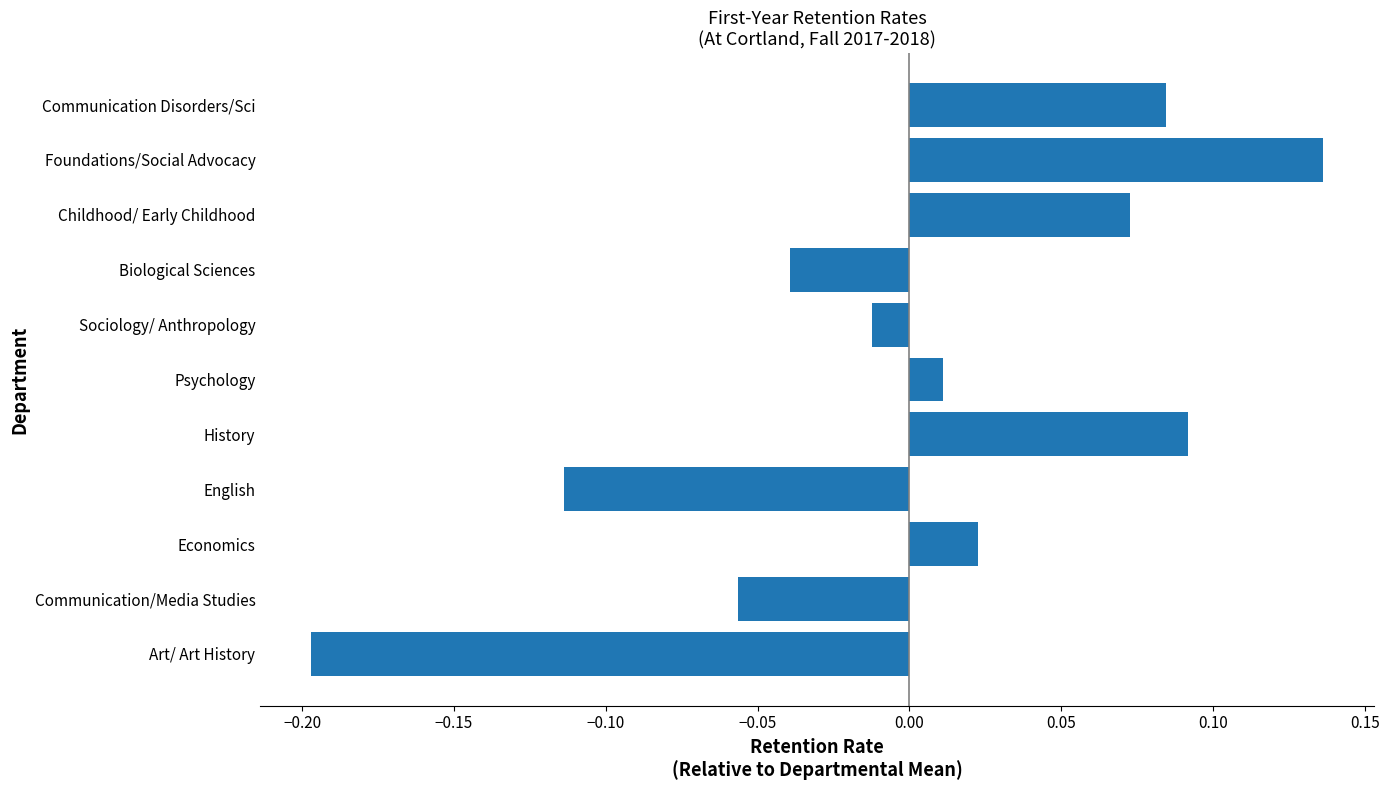

How many values are above zero?

6